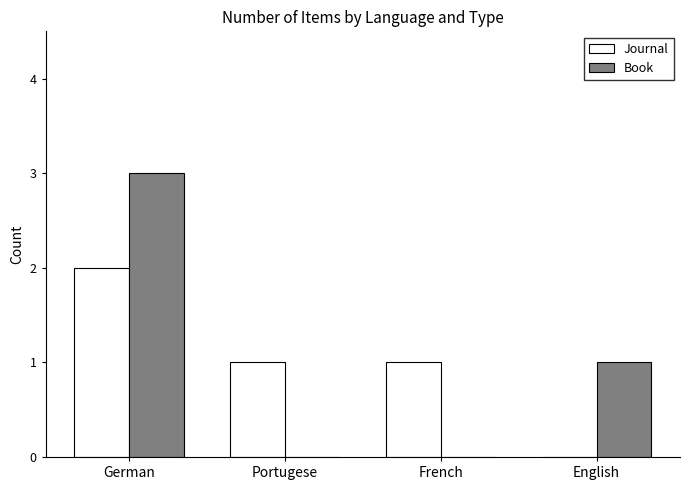

The value of Book at French is 2. True or false?

False